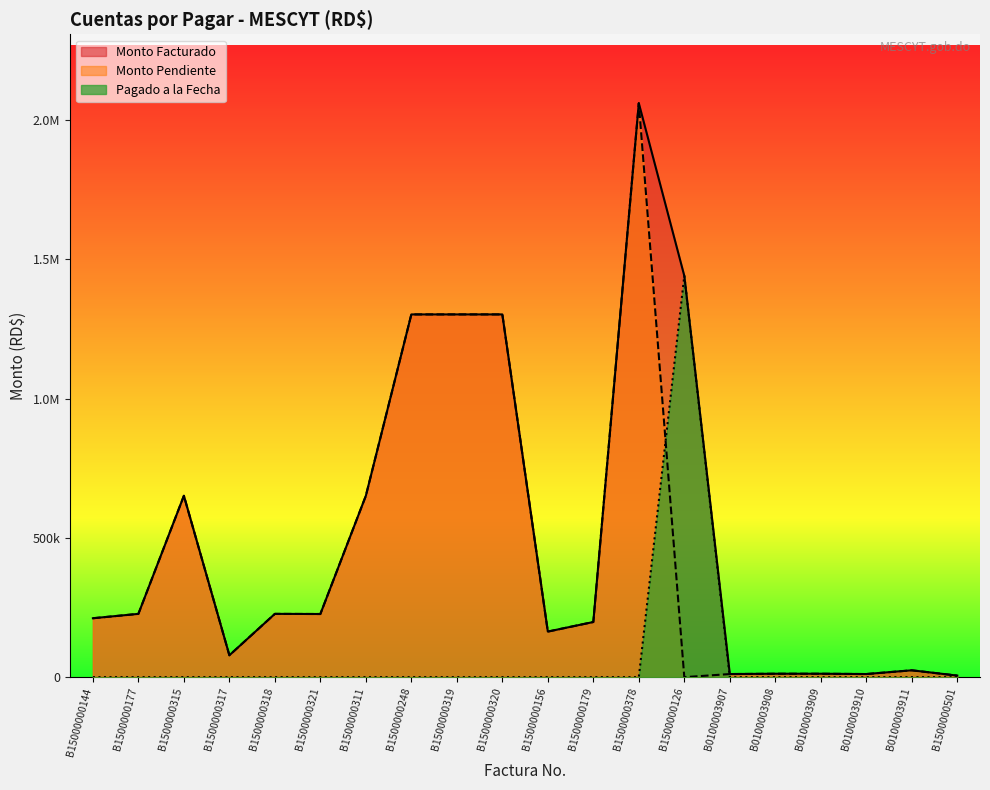

Which series ends up on top after the final intersection of Monto Pendiente and Pagado a la Fecha?

Monto Pendiente